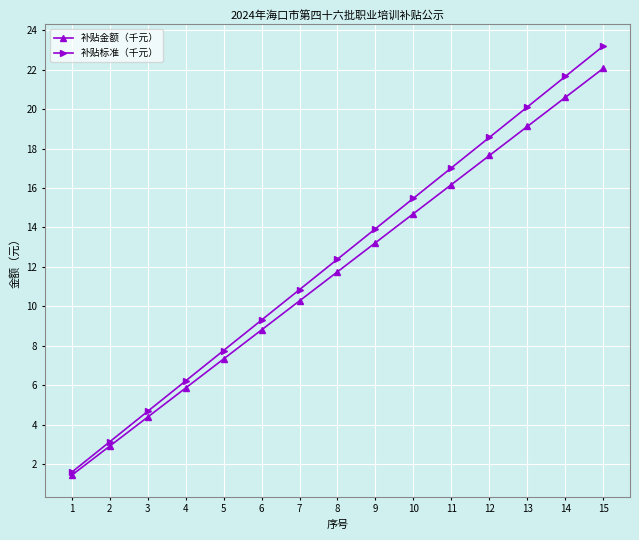

How many values in the 补贴金额（千元） series are below 11?

7